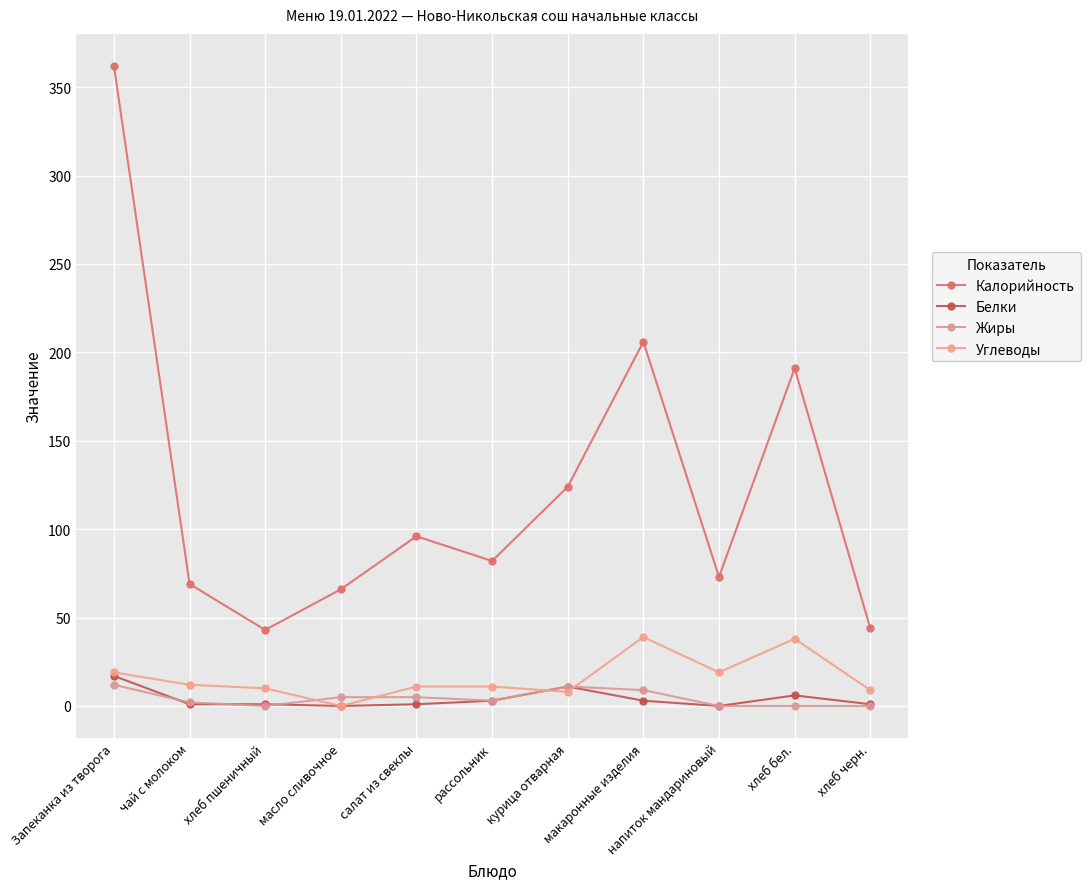

What position from the right is масло сливочное?

8